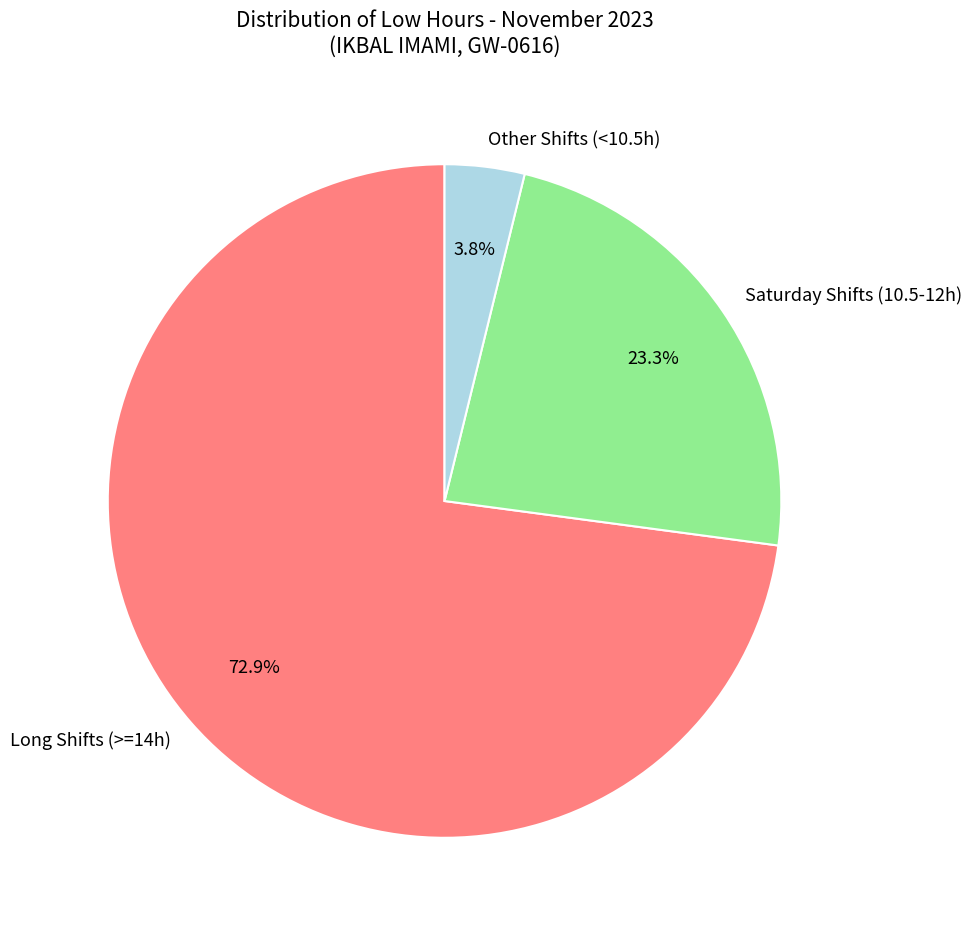

Is there any slice that represents more than half of the pie?

Yes